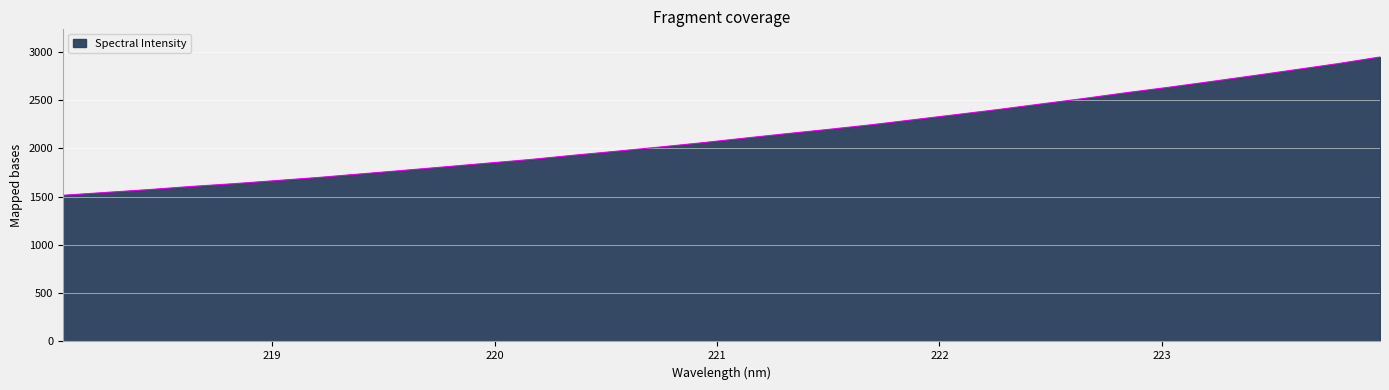

How many values exceed 2102?

16